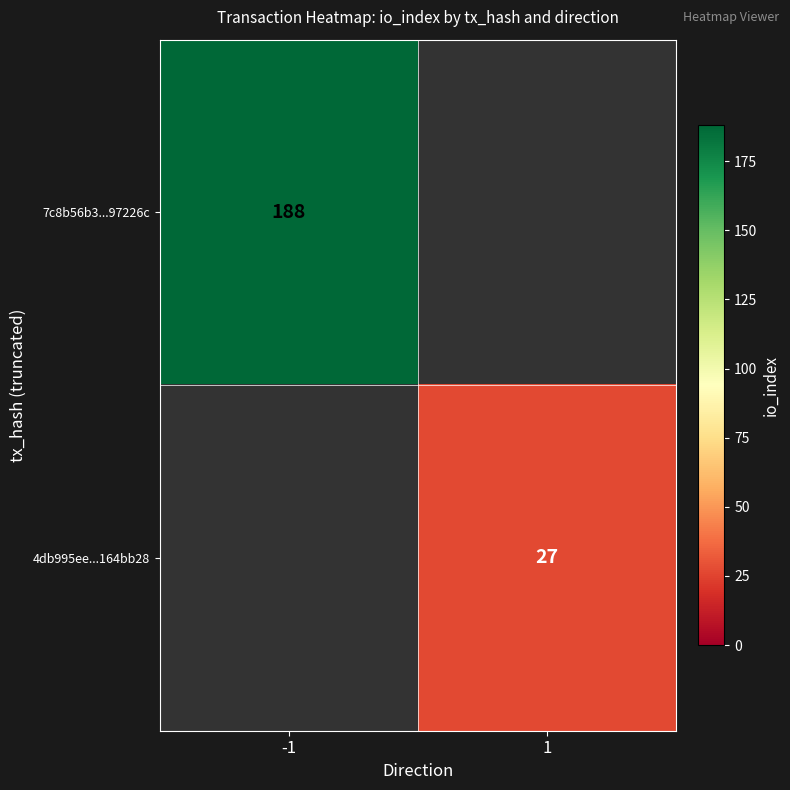

Is it true that 4db995ee...164bb28 equals 27 at 1?

True